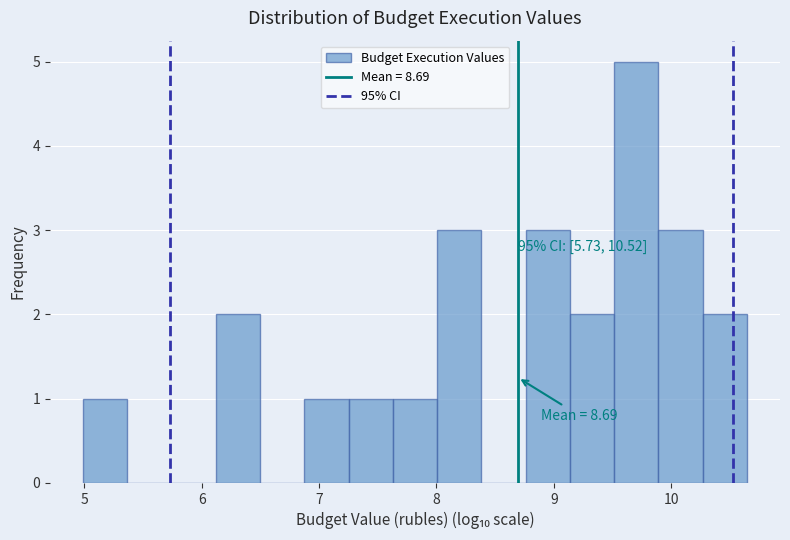

Read against the x-axis, roughly where is the centre of the tallest bar?

9.7